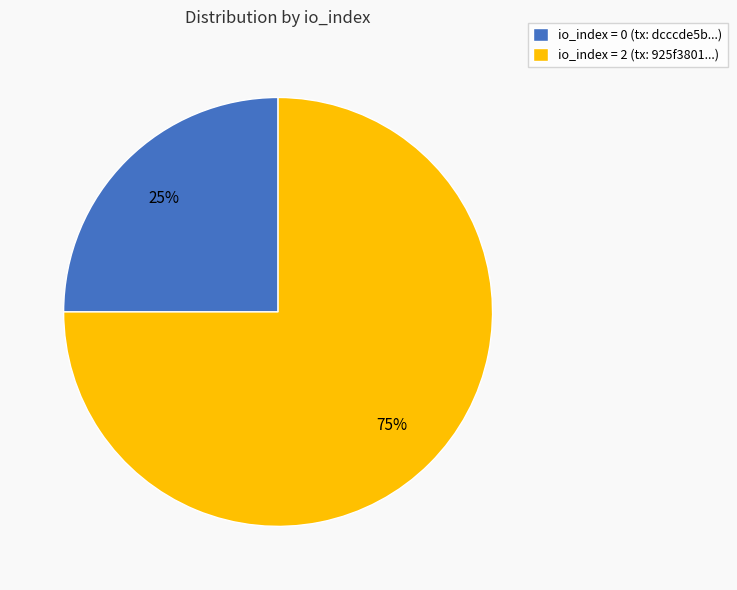

Rank the categories by value from highest to lowest.

io_index = 2 (tx: 925f3801...), io_index = 0 (tx: dcccde5b...)